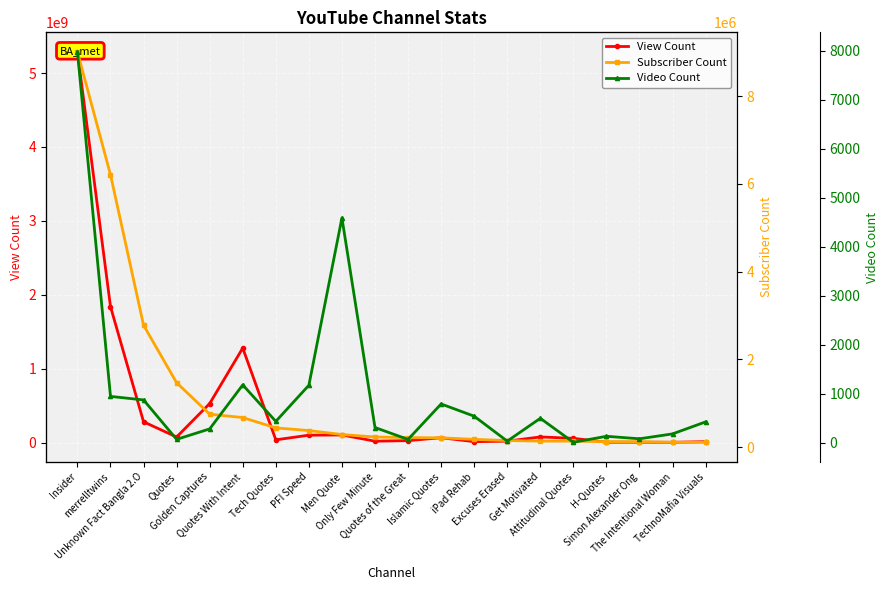

Between Quotes of the Great and The Intentional Woman, which series saw the biggest shift?

View Count